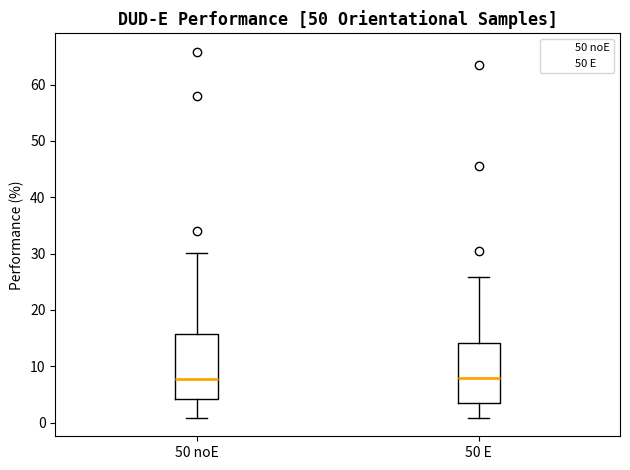

Comparing the boxes themselves (not the whiskers), which one is the tallest?

50 noE